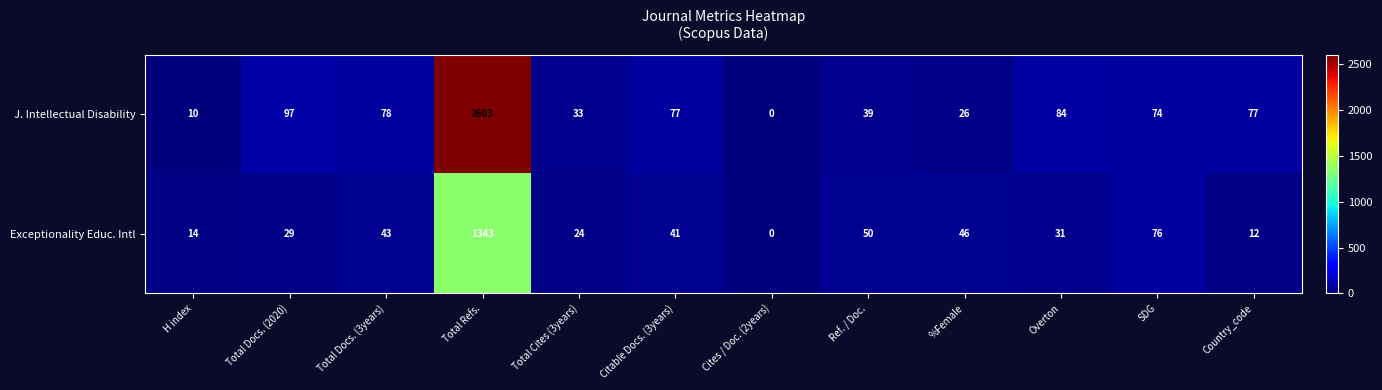

At which category does the chart reach its peak across all series?

Total Refs.